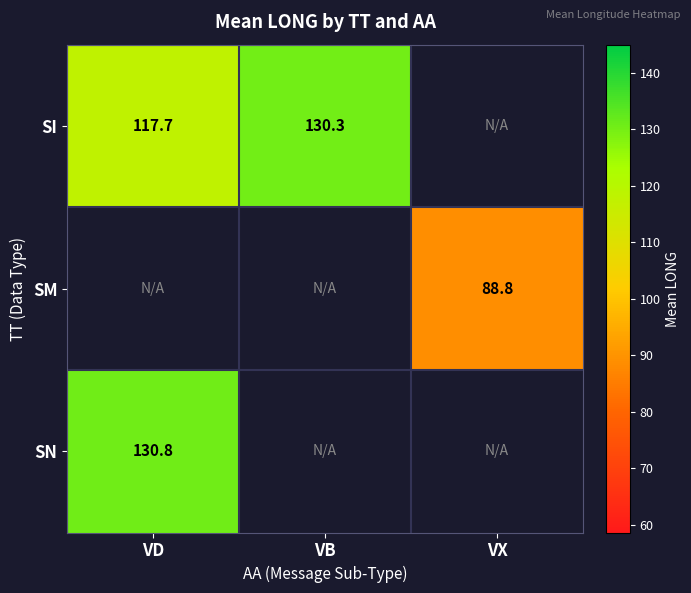

Which category has the highest value across all series?

VD